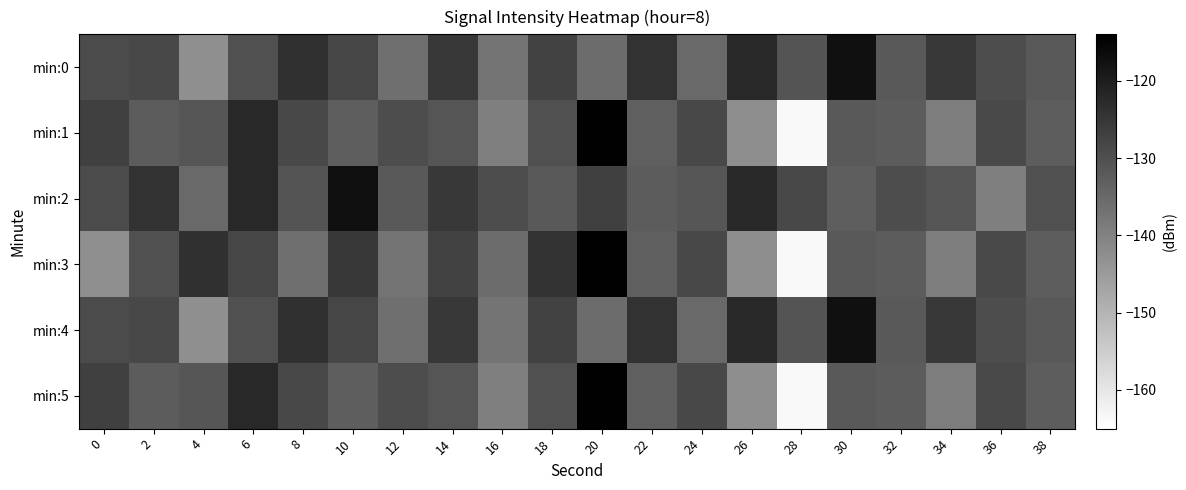

Rank the series by their maximum value, from lowest to highest.

min:0, min:2, min:4, min:1, min:3, min:5